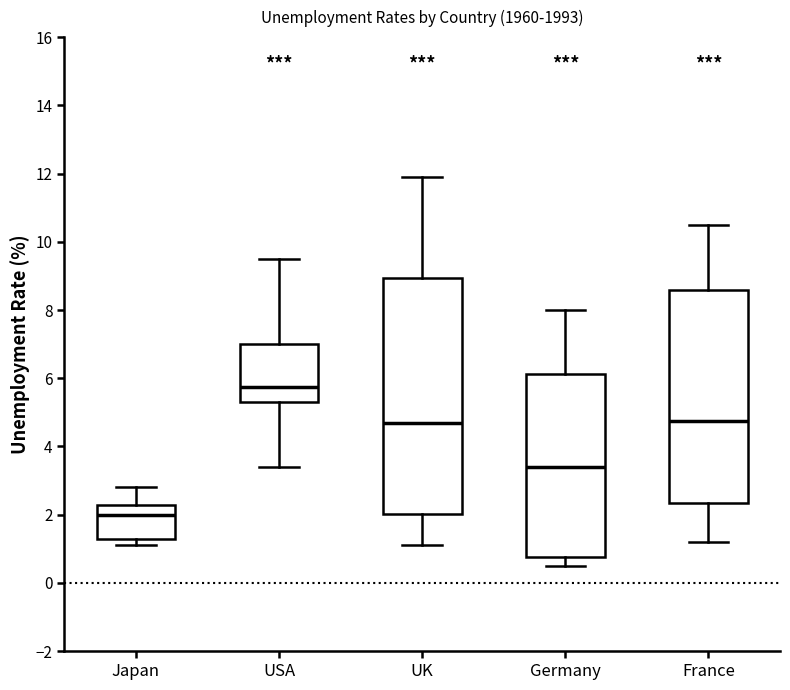

Reading left to right, transcribe this box plot: for each box, give where its median line is, the range the box spans, and where its two whiskers end, as read against the y-axis. The values are not printed on the chart, so give them approximately, as read against the axis.

Japan: median 2.0, box 1.4 to 2.2, whiskers 1.2 to 2.8
USA: median 5.8, box 5.4 to 7.0, whiskers 3.4 to 9.6
UK: median 4.8, box 2.0 to 9.0, whiskers 1.2 to 12.0
Germany: median 3.4, box 0.8 to 6.2, whiskers 0.6 to 8.0
France: median 4.8, box 2.4 to 8.6, whiskers 1.2 to 10.6